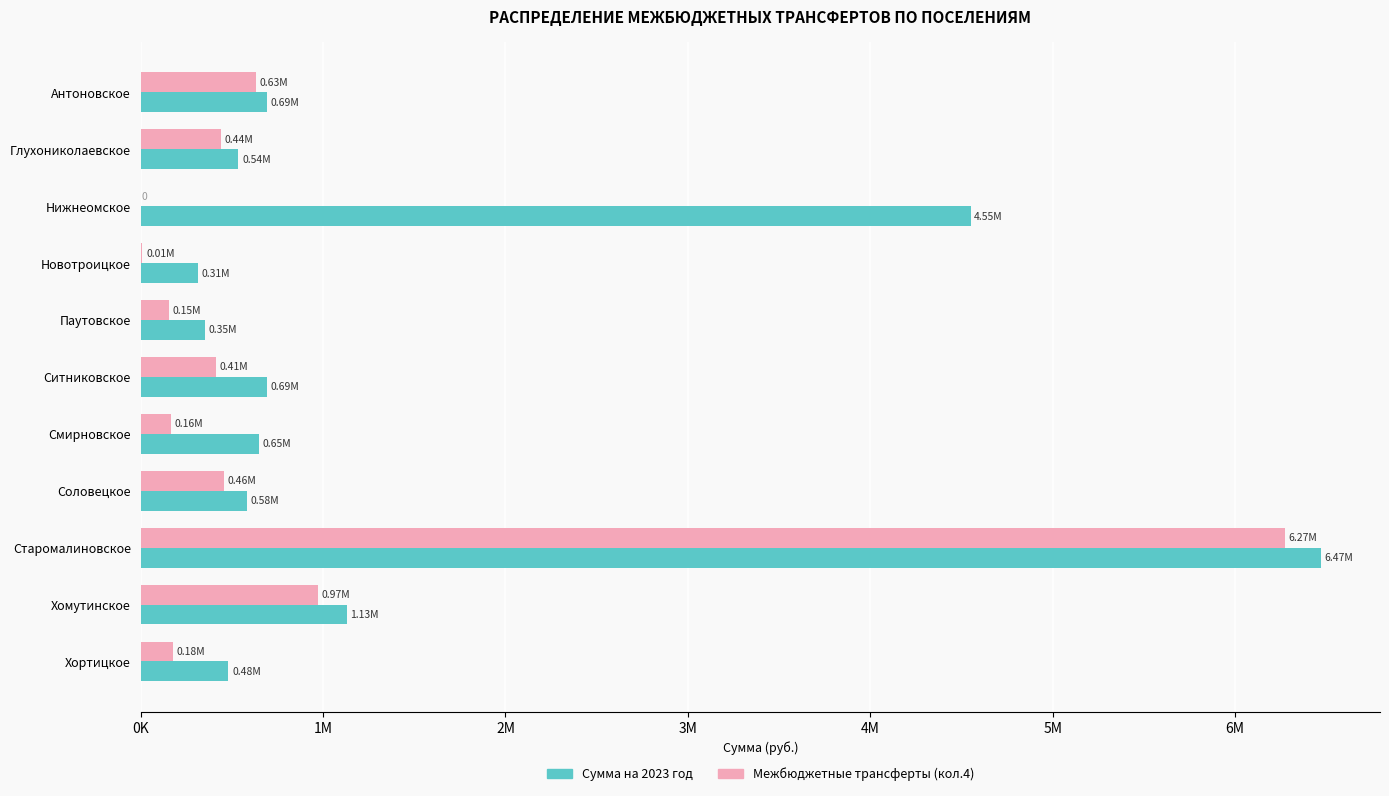

What are all the series names shown in the legend?

Сумма на 2023 год, Межбюджетные трансферты (кол.4)